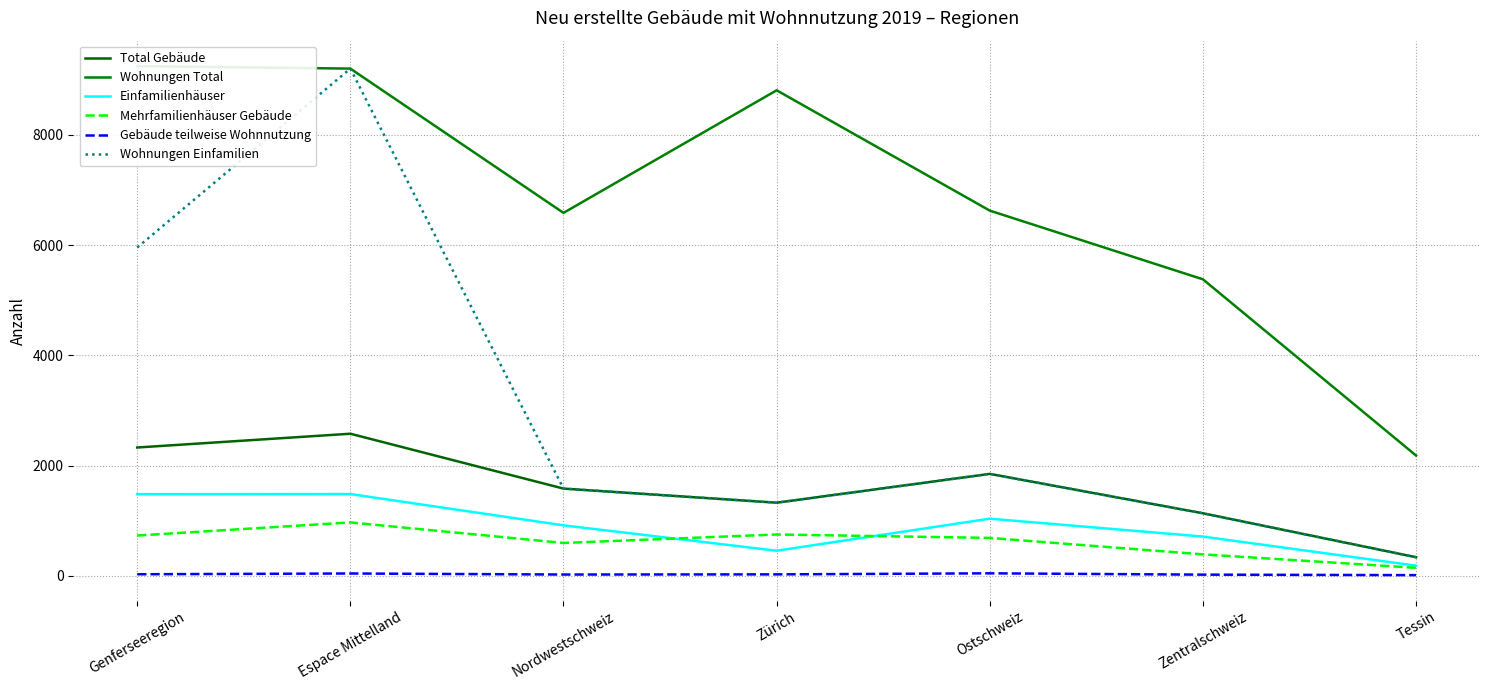

In Mehrfamilienhäuser Gebäude, how many points are lower than both neighbors (excluding endpoints)?

1